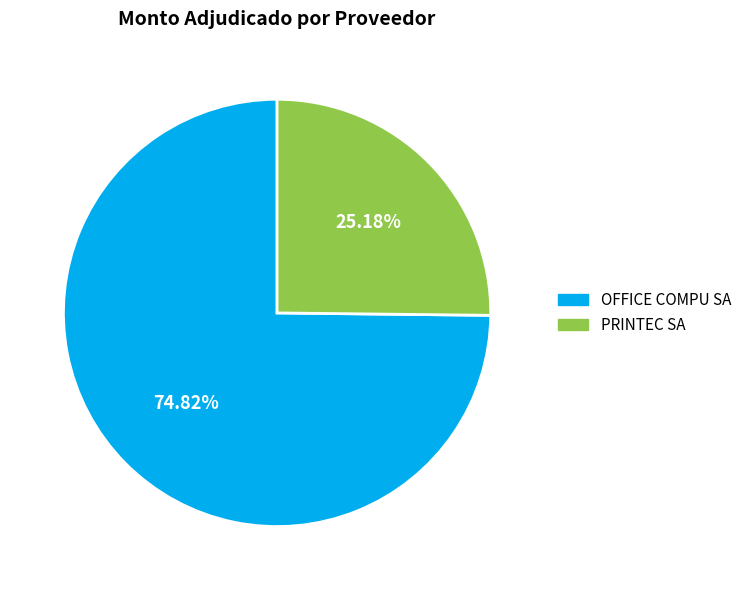

How many segments does this pie chart have?

2